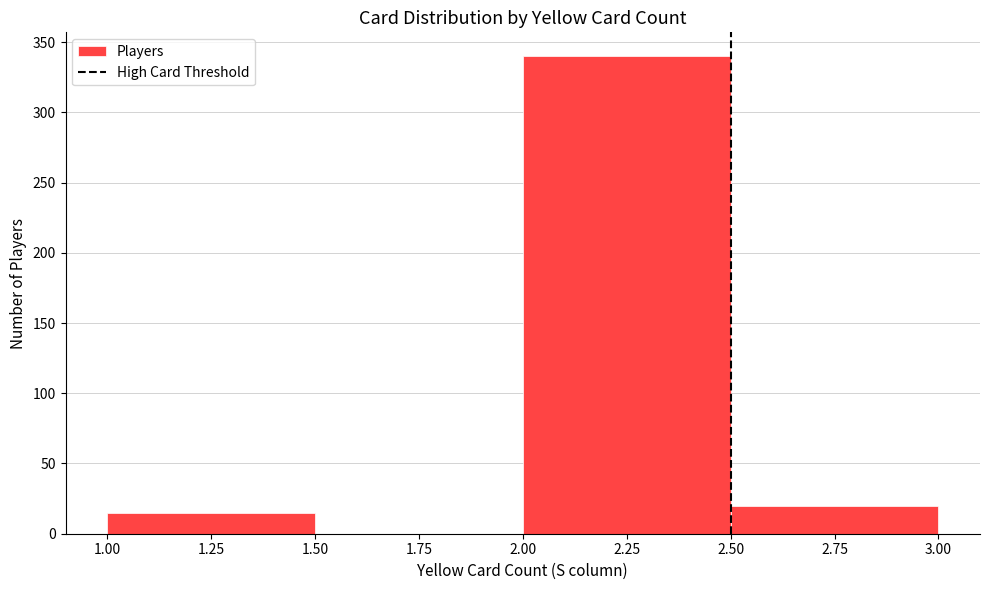

How tall is the bar that spans 2.00 to 2.50 on the x-axis? The values are not printed on the chart, so give them approximately, as read against the axis.

340